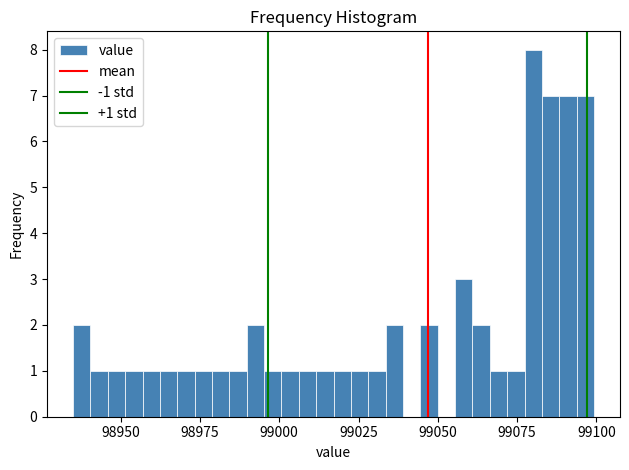

Around what value on the x-axis is the tallest bar? Give the approximate position of its centre, as read against the axis.

99080